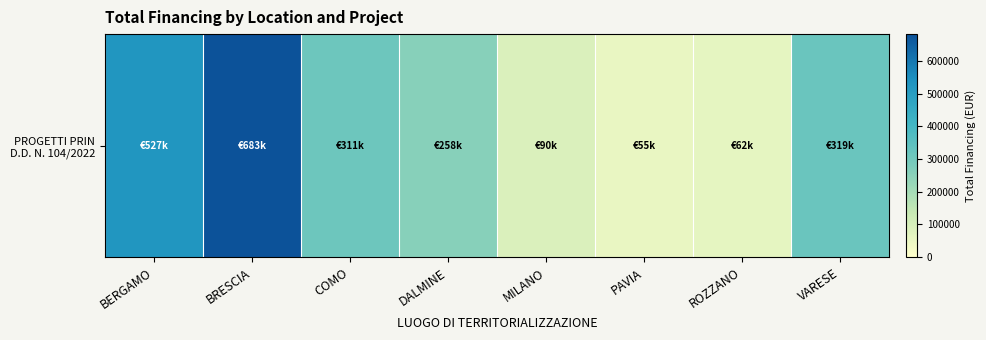

Is it true that the value at COMO is 311137.0?

True